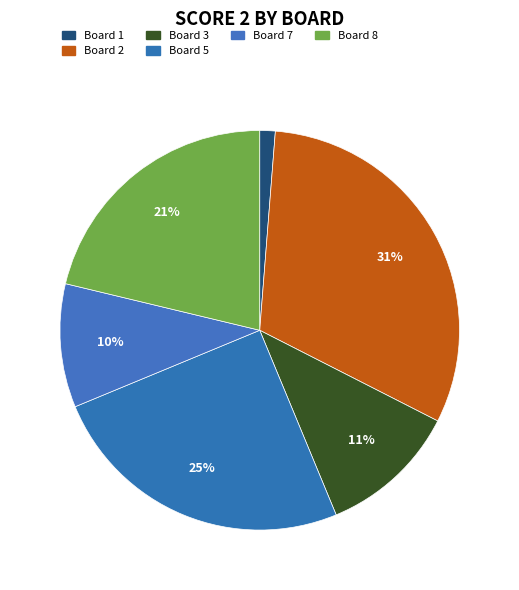

How many slices are in this pie chart?

6